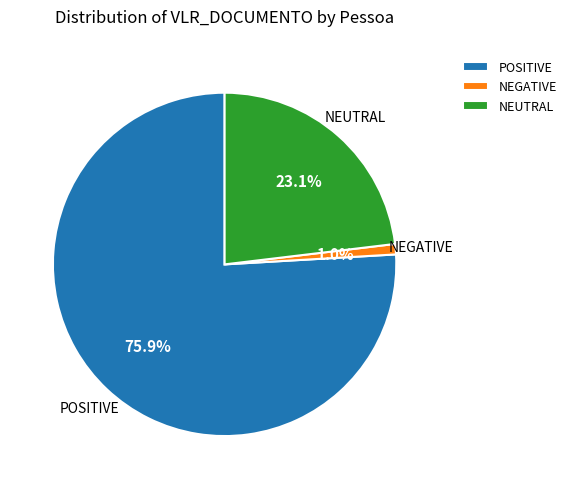

To the nearest percent, what is the difference between the largest and smallest slice percentages?

75%